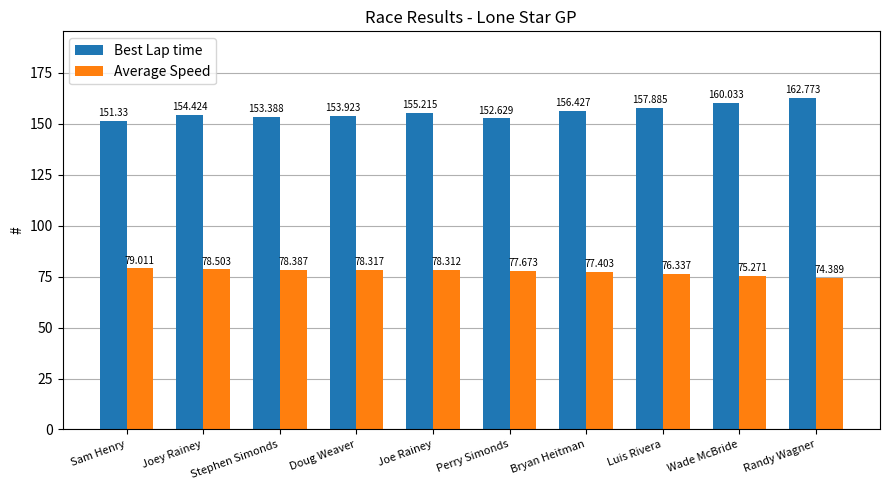

Rank the categories by Best Lap time value from highest to lowest.

Randy Wagner, Wade McBride, Luis Rivera, Bryan Heitman, Joe Rainey, Joey Rainey, Doug Weaver, Stephen Simonds, Perry Simonds, Sam Henry